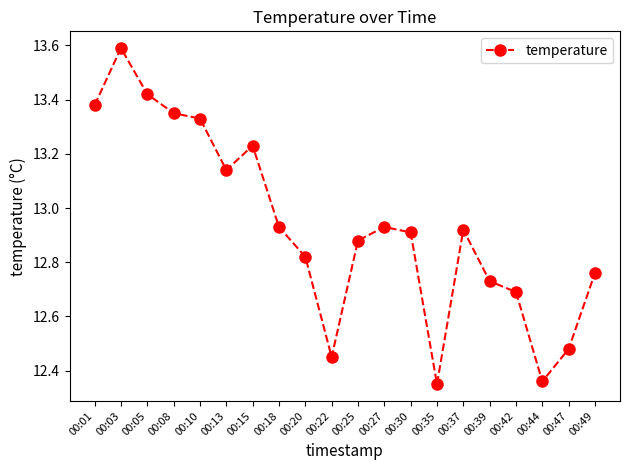

What is the difference between the values at 00:22 and 00:27?

0.5